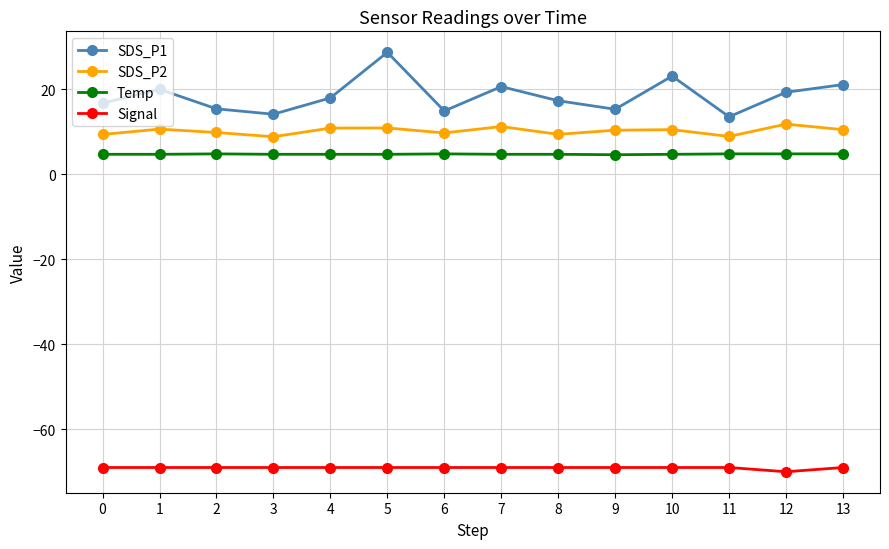

Which series changed the most between 6 and 10?

SDS_P1